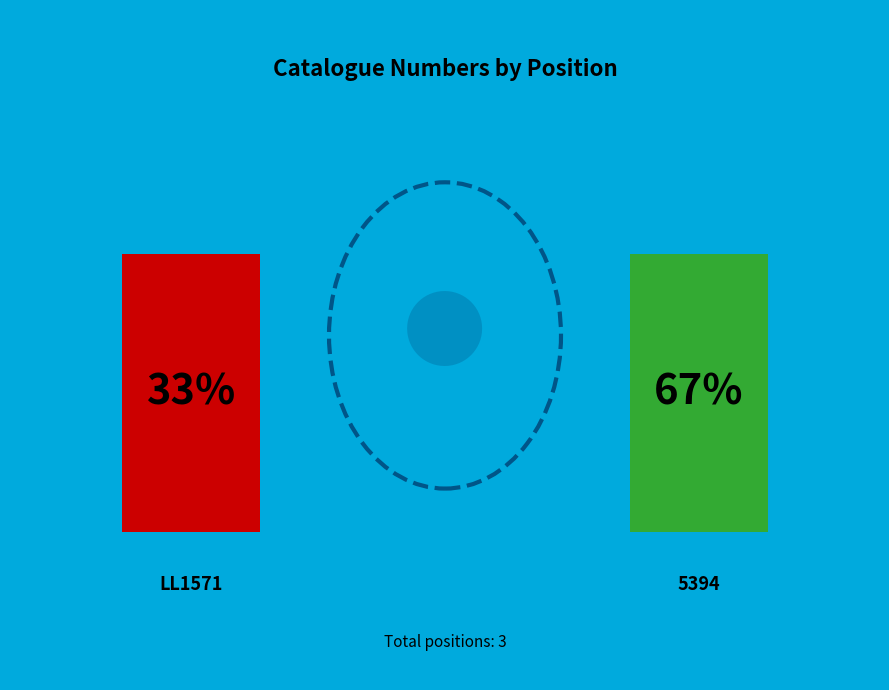

What is the change in value from LL1571 to 5394?

+1